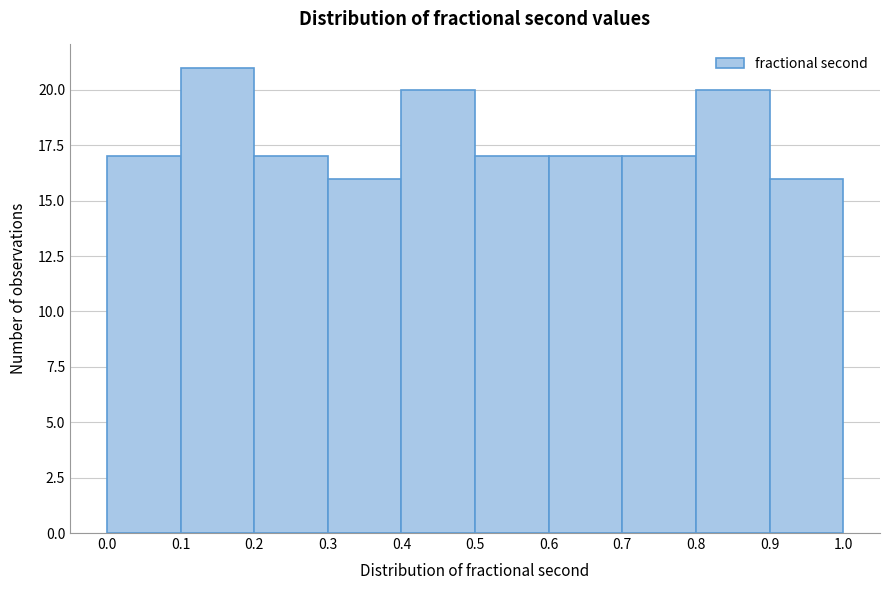

Reading left to right, list every bar in this chart as the range it spans on the x-axis followed by its height. The values are not printed on the chart, so give them approximately, as read against the axis.

0.0 to 0.1: 17
0.1 to 0.2: 21
0.2 to 0.3: 17
0.3 to 0.4: 16
0.4 to 0.5: 20
0.5 to 0.6: 17
0.6 to 0.7: 17
0.7 to 0.8: 17
0.8 to 0.9: 20
0.9 to 1.0: 16